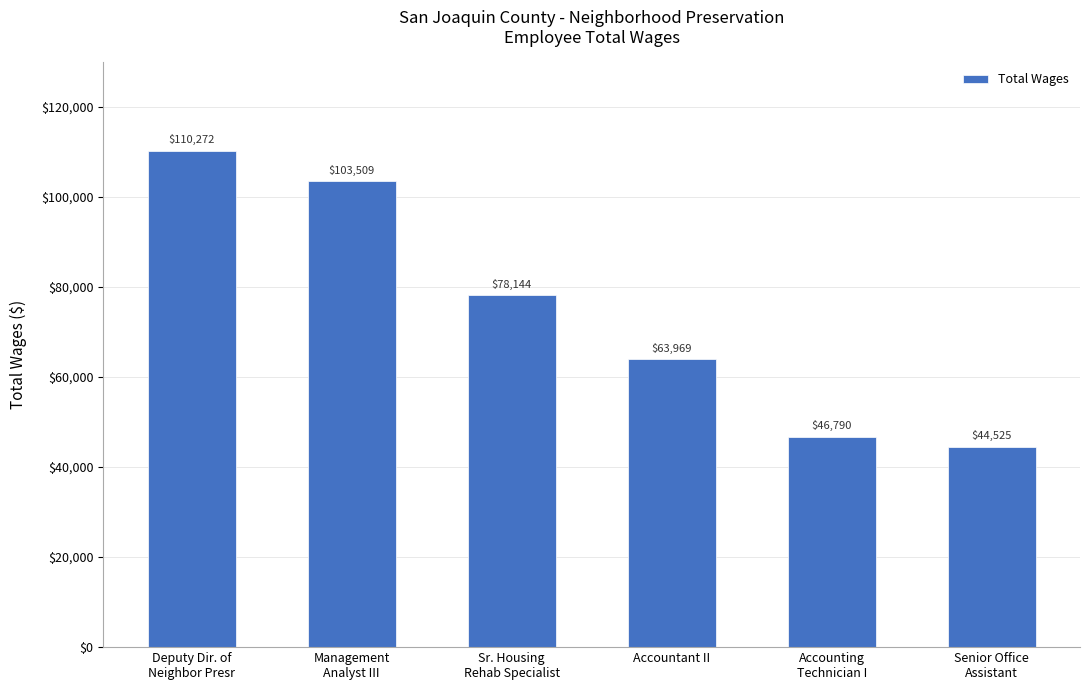

Which has a higher value, Sr. Housing
Rehab Specialist or Deputy Dir. of
Neighbor Presr?

Deputy Dir. of
Neighbor Presr